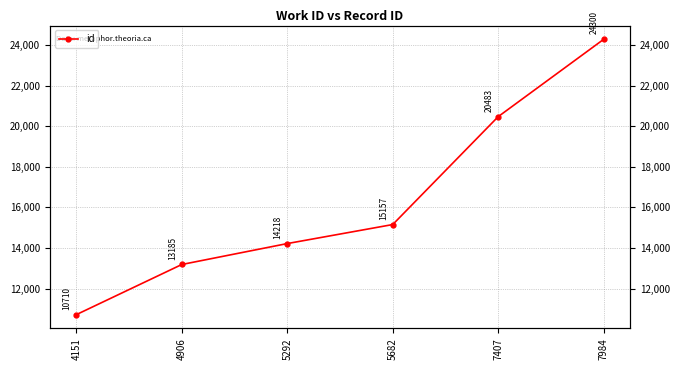

Rank the categories by value from highest to lowest.

7984, 7407, 5682, 5292, 4906, 4151